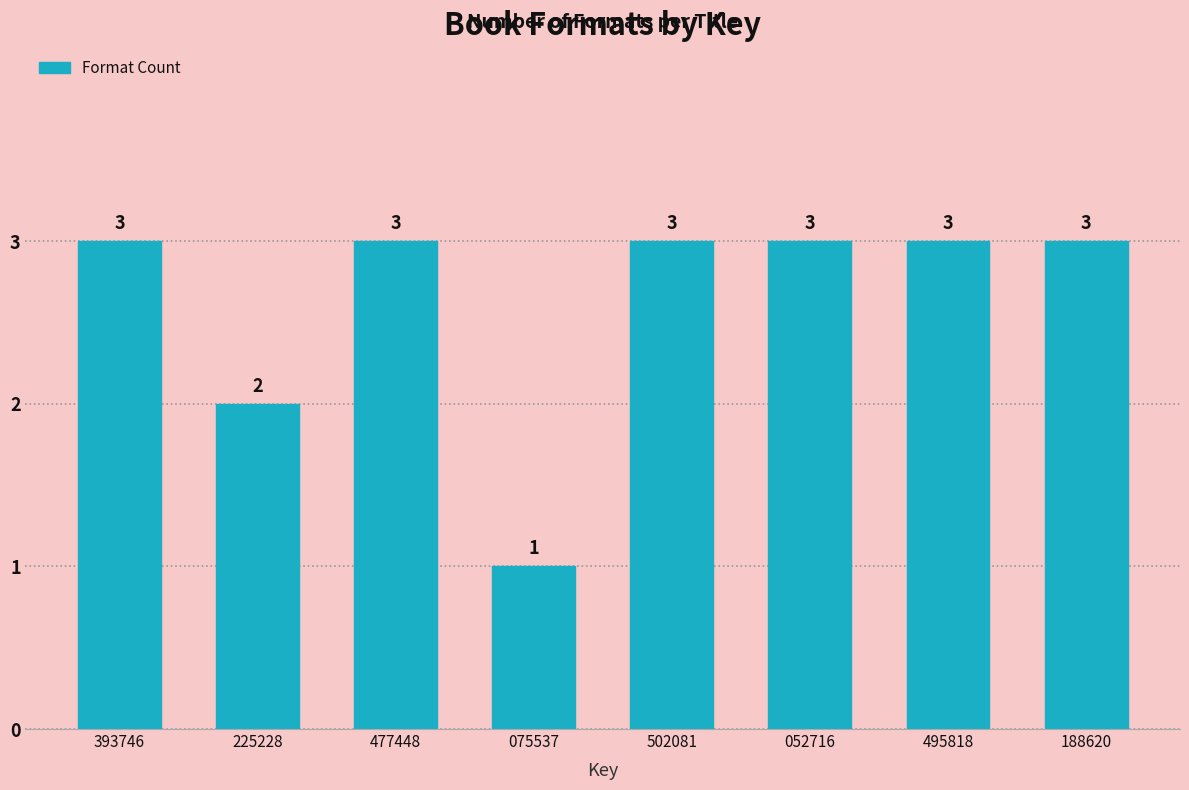

Reading left to right, what are all the values shown in this chart?

3	2	3	1	3	3	3	3